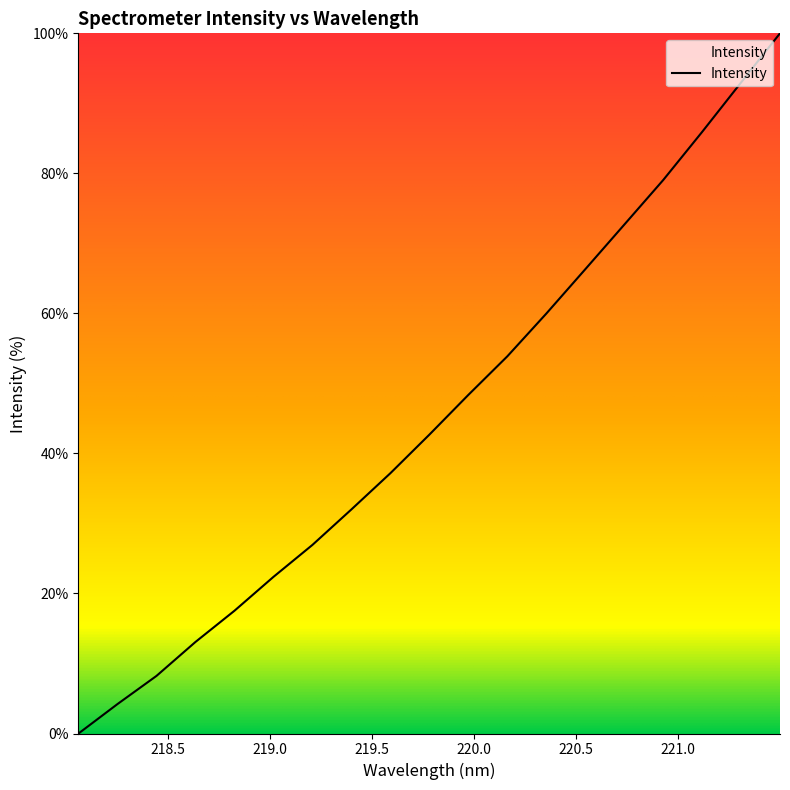

What is the difference between the maximum and minimum values?

100.0